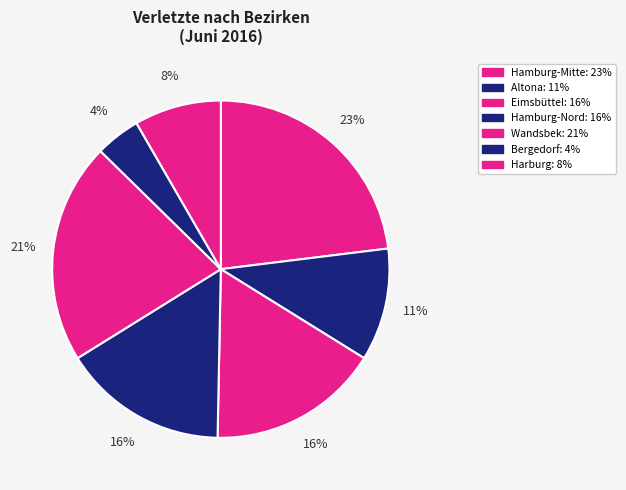

To the nearest percent, what is the combined percentage of Hamburg-Mitte and Harburg?

31%